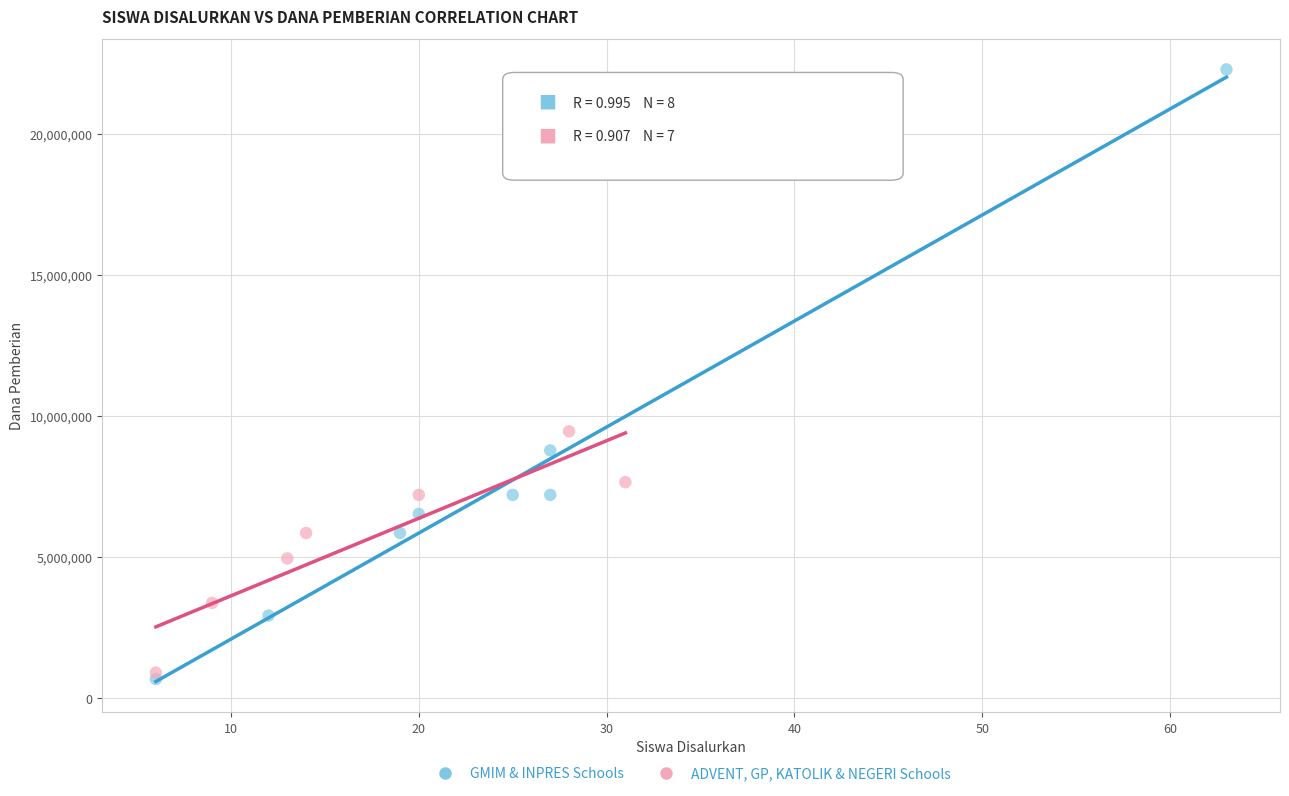

Which series contains the lowest Y value?

GMIM & INPRES Schools